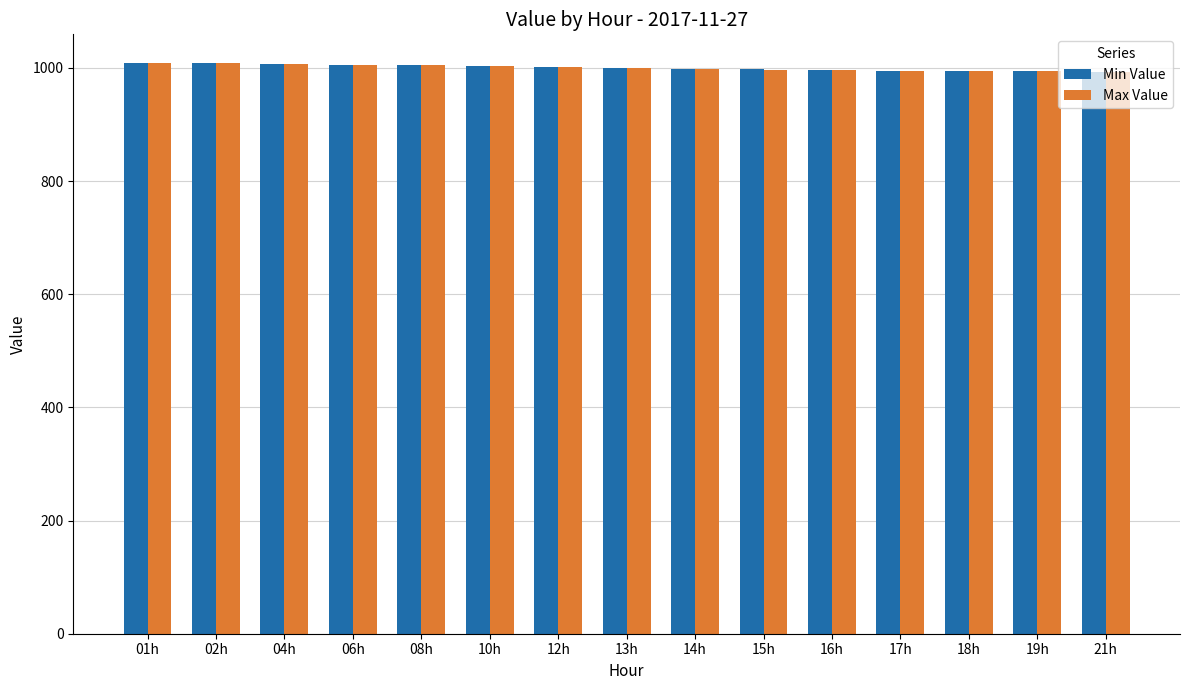

True or false: Max Value has a value of 1429 at 08h.

False